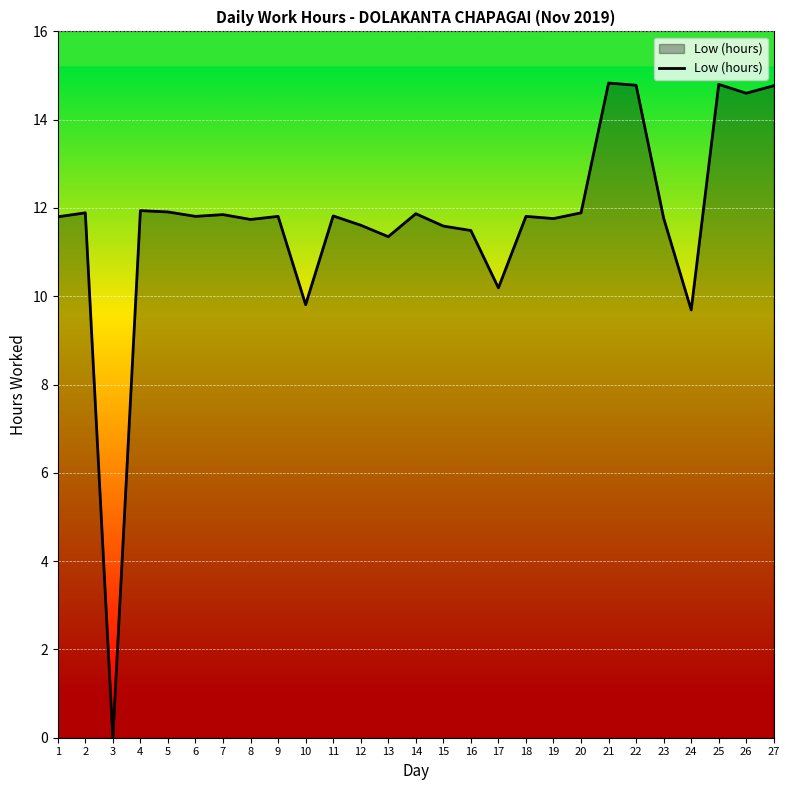

What is the ratio of the value at 23 to the value at 2?

1.0